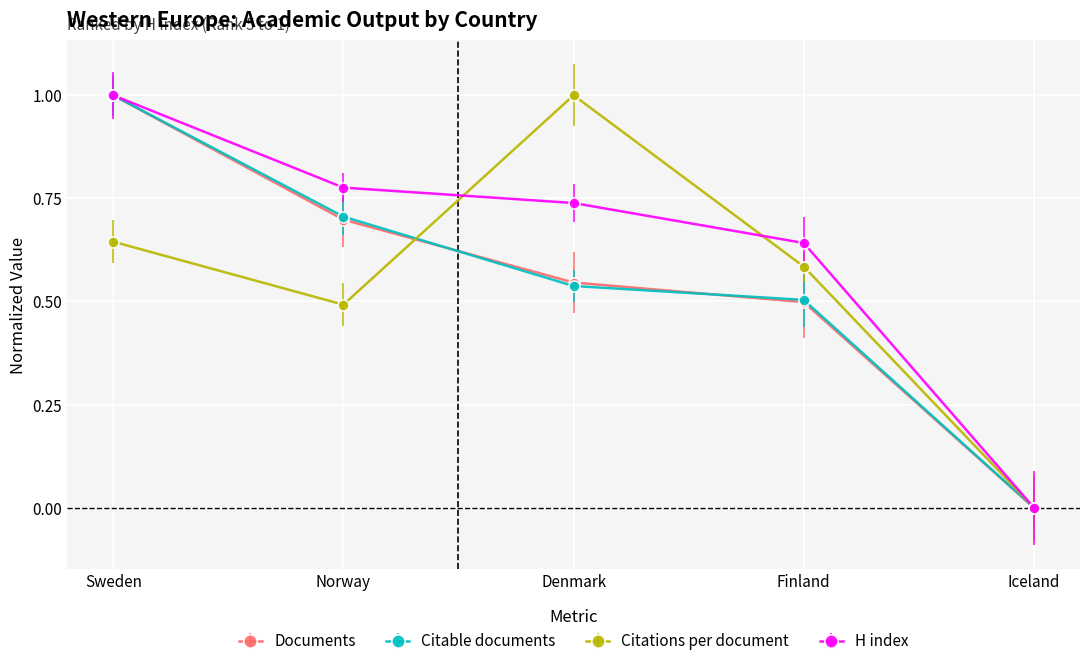

The value of Citable documents at Sweden is 0.7. True or false?

False